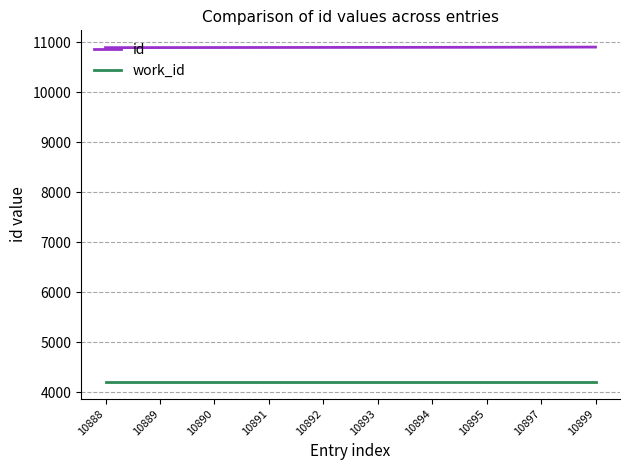

At how many categories does at least one series exceed 6751?

10